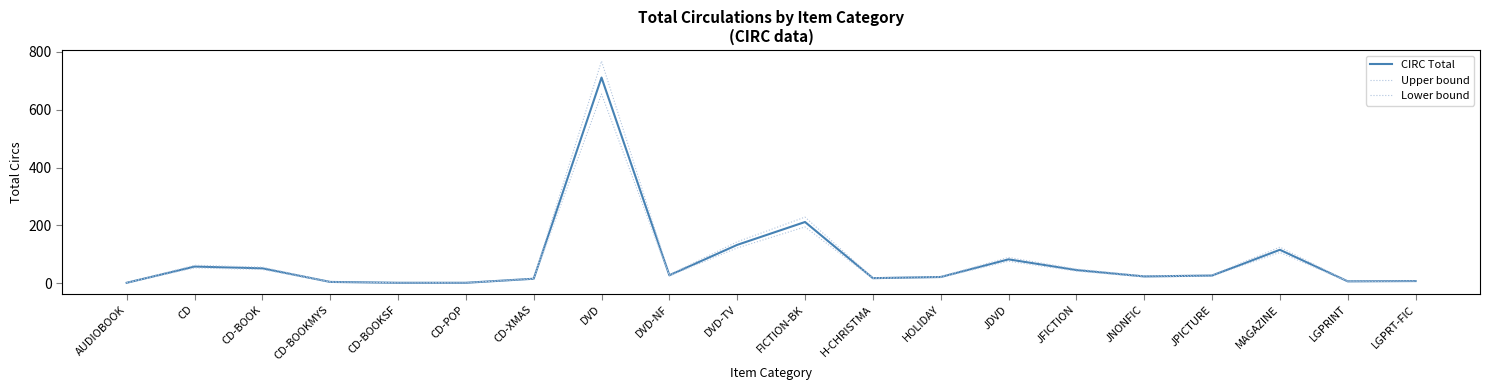

How many lines are shown in the chart?

3